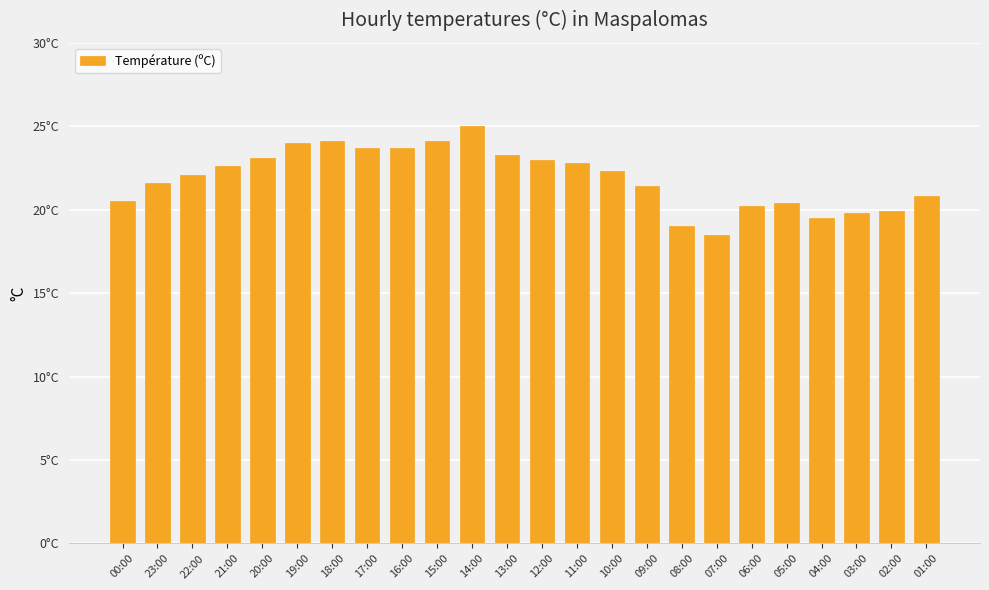

Reading left to right, transcribe all the data shown in this chart.

00:00=20.5	23:00=21.6	22:00=22.1	21:00=22.6	20:00=23.1	19:00=24.0	18:00=24.1	17:00=23.7	16:00=23.7	15:00=24.1	14:00=25.0	13:00=23.3	12:00=23.0	11:00=22.8	10:00=22.3	09:00=21.4	08:00=19.0	07:00=18.5	06:00=20.2	05:00=20.4	04:00=19.5	03:00=19.8	02:00=19.9	01:00=20.8